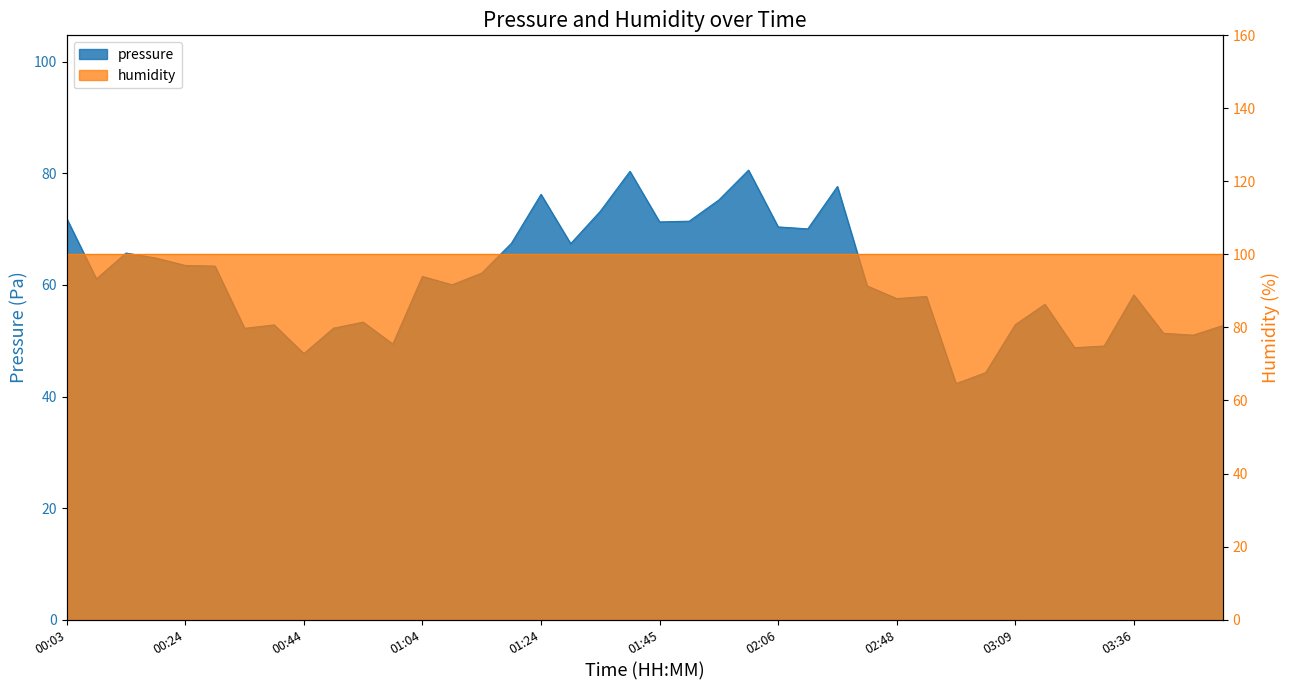

Reading left to right, extract all data points from this chart.

00:03=71.9	00:09=61.1	00:14=65.7	00:19=64.8	00:24=63.5	00:29=63.4	00:34=52.2	00:39=52.8	00:44=47.7	00:49=52.2	00:54=53.3	00:59=49.4	01:04=61.5	01:09=60.0	01:14=62.1	01:19=67.5	01:24=76.2	01:29=67.4	01:34=73.2	01:39=80.4	01:45=71.3	01:50=71.4	01:55=75.2	02:00=80.6	02:06=70.4	02:11=70.1	02:16=77.7	02:27=59.8	02:48=57.6	02:53=57.9	02:59=42.3	03:04=44.3	03:09=52.9	03:15=56.5	03:25=48.8	03:31=49.1	03:36=58.2	03:41=51.3	03:47=51.0	03:52=52.7